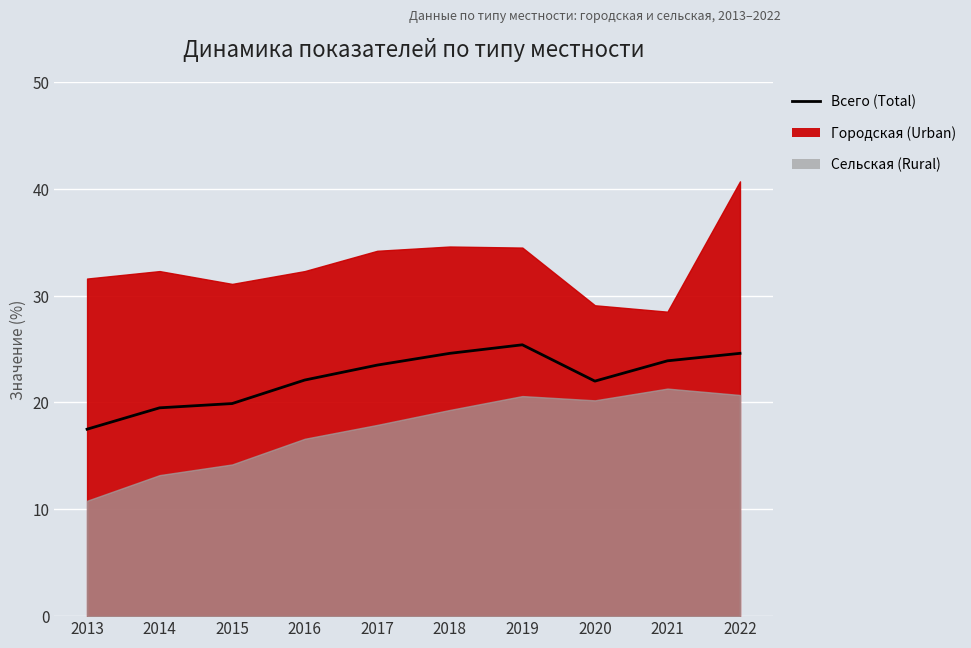

What is the value of the 4th point from the left?

22.1